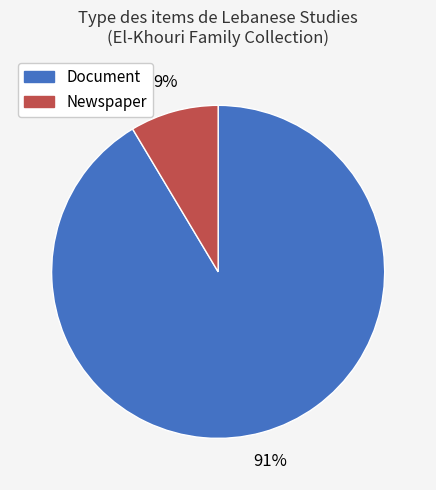

Count the number of slices in the pie.

2